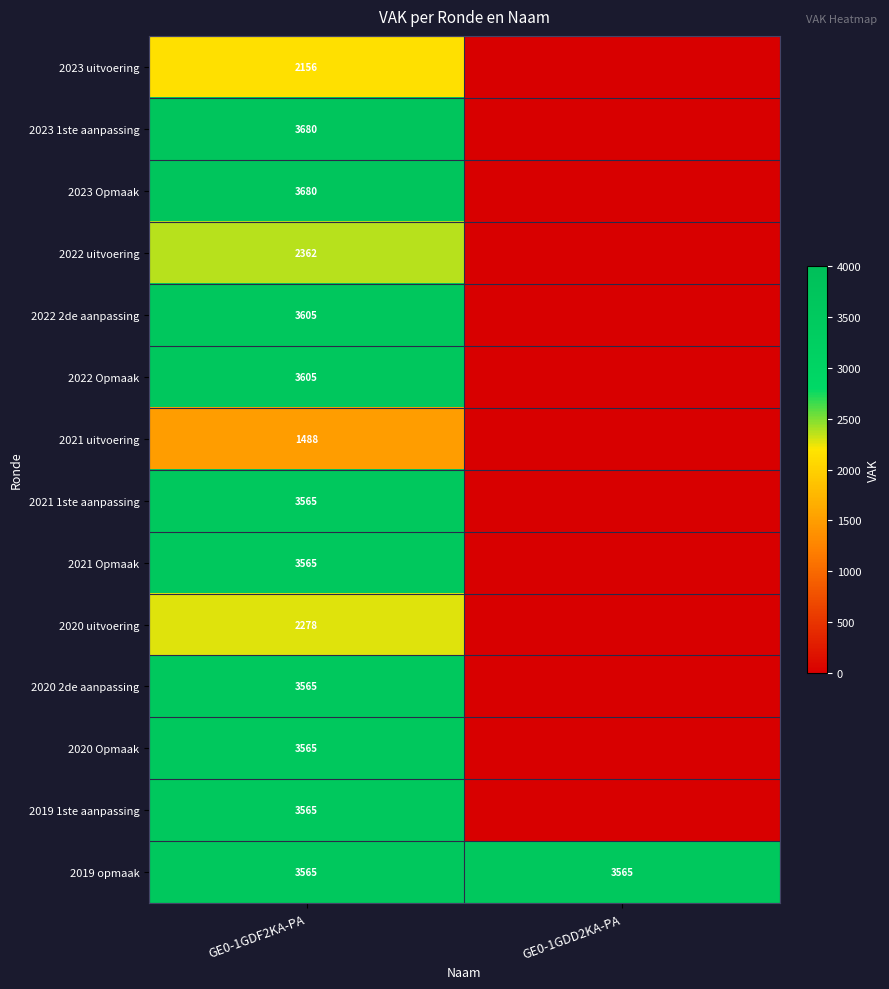

How many series are shown in this chart?

14